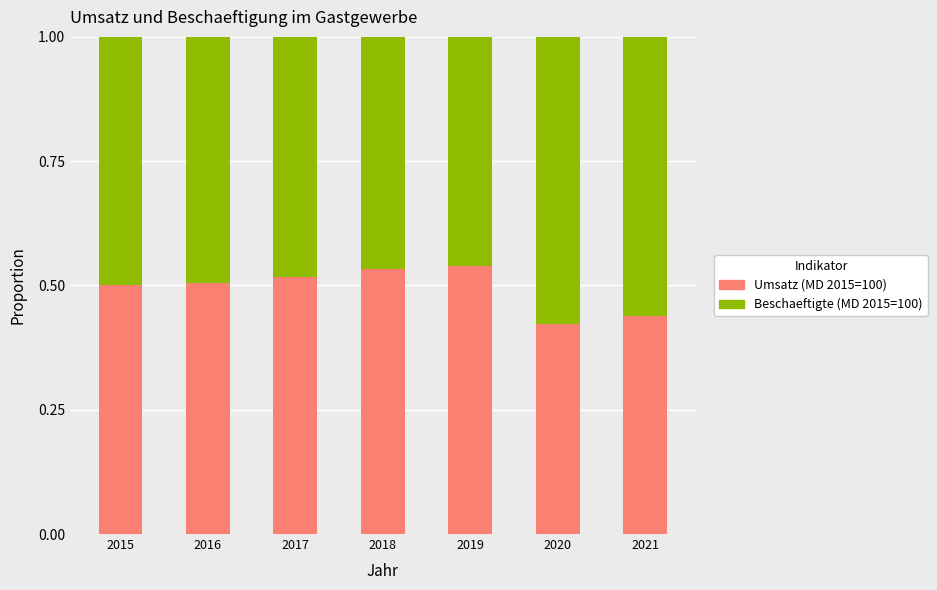

Is it true that Umsatz (MD 2015=100) equals 0.9 at 2015?

False